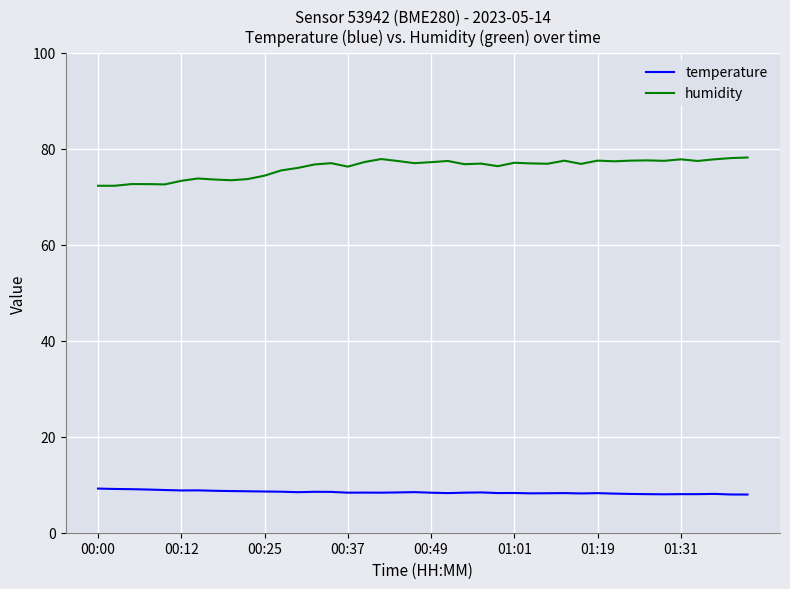

What is the maximum value shown in the chart?

78.2